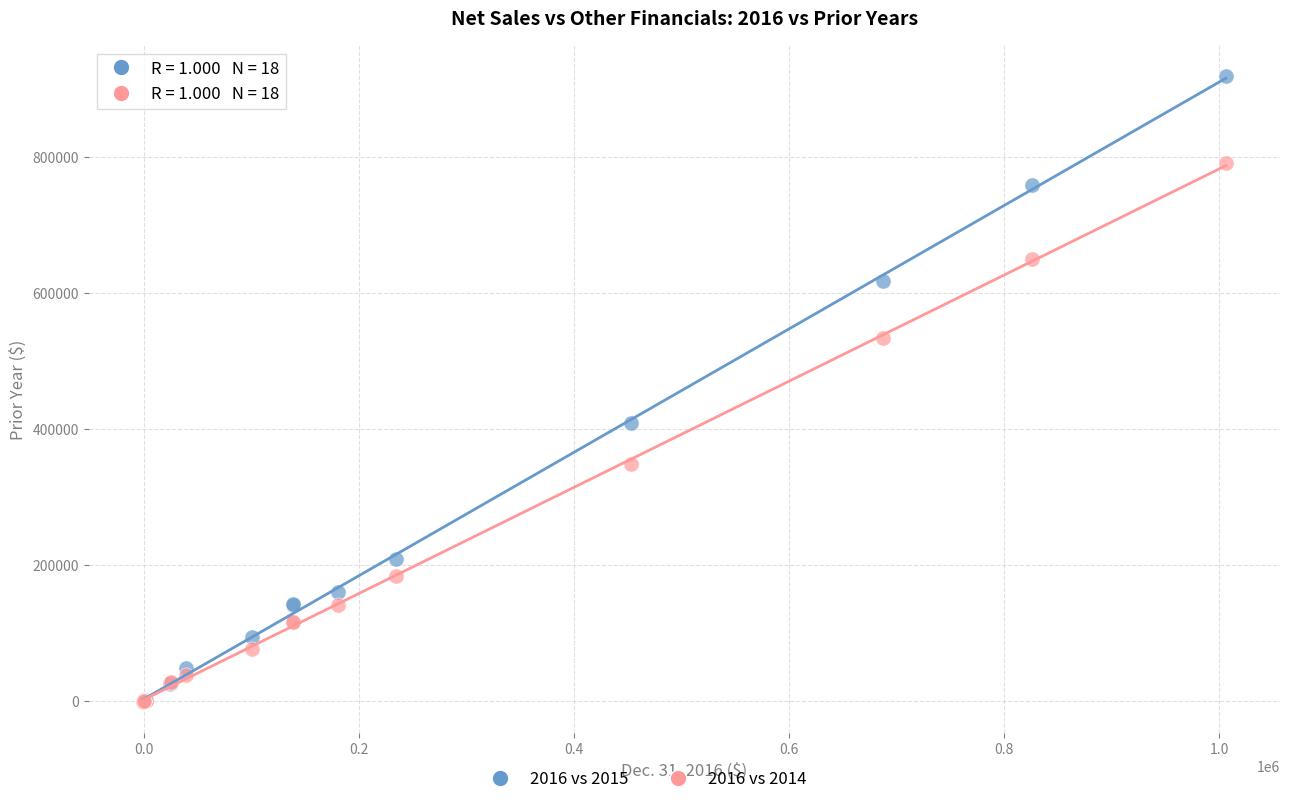

Across all series, what Y value is closest to 458839?

408160.0